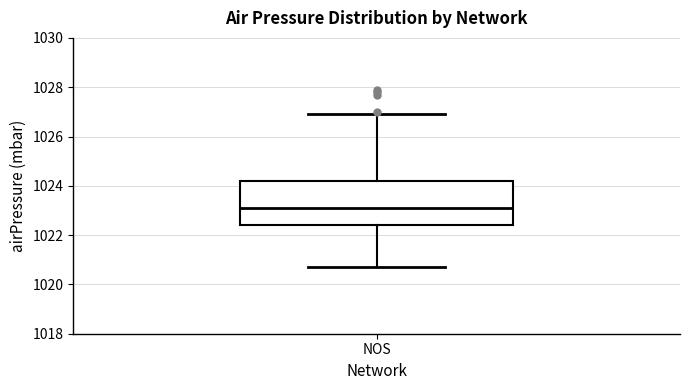

Read this box plot against the y-axis: the position of the median line, the range covered by the box, and the ends of both whiskers. The values are not printed on the chart, so give them approximately, as read against the axis.

median 1023.2, box 1022.4 to 1024.2, whiskers 1020.8 to 1027.0